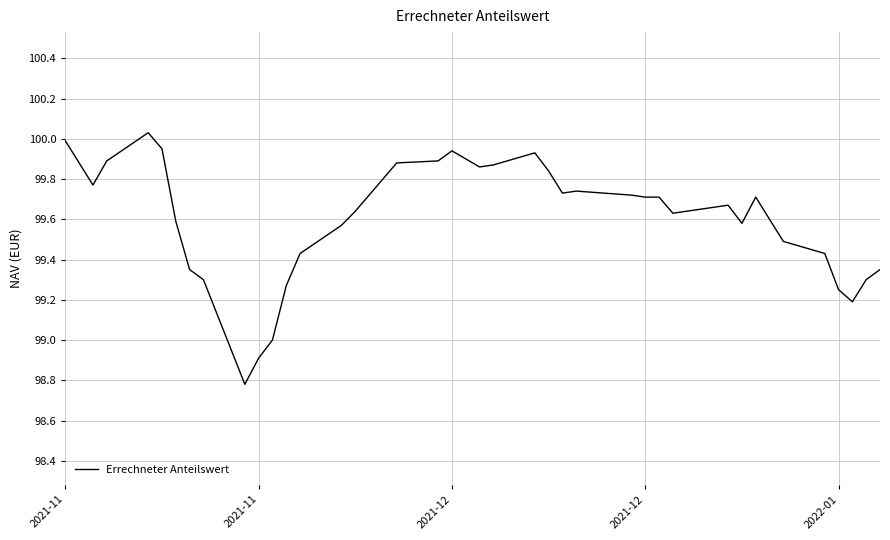

What is the minimum value shown in the chart?

98.8